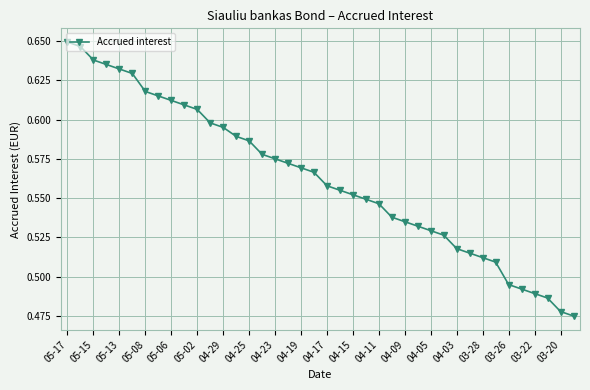

How many values are between 0 and 1?

40